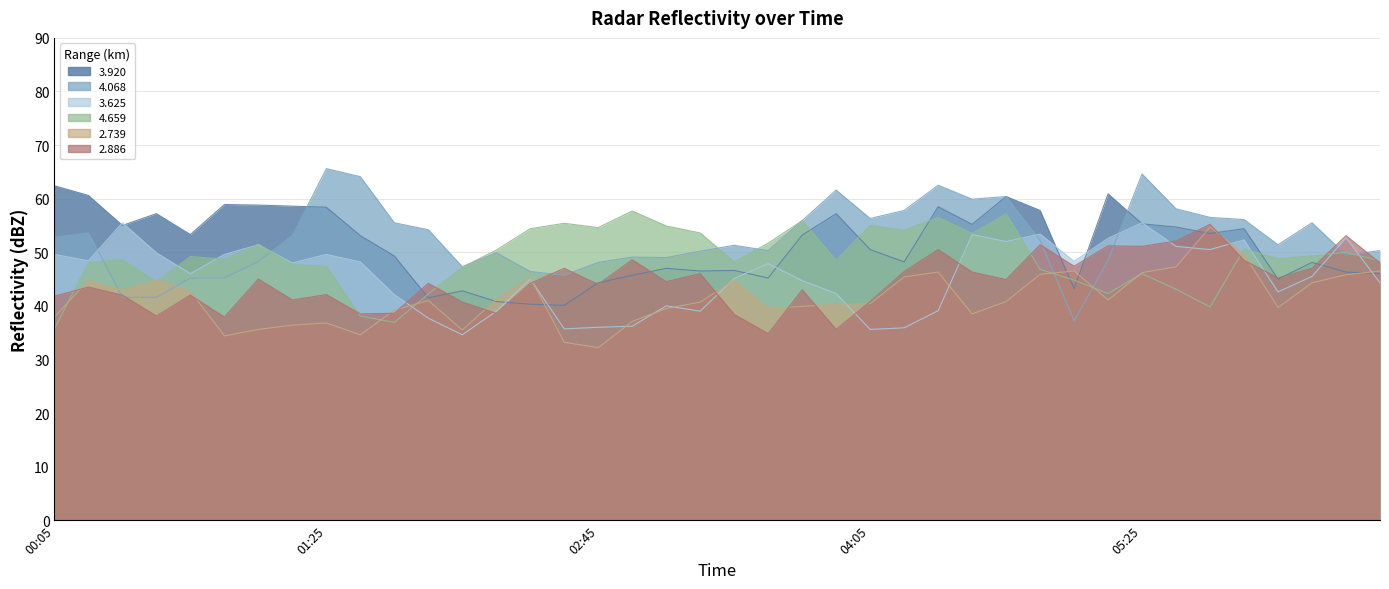

True or false: 2.886 and 4.068 intersect in this chart.

True